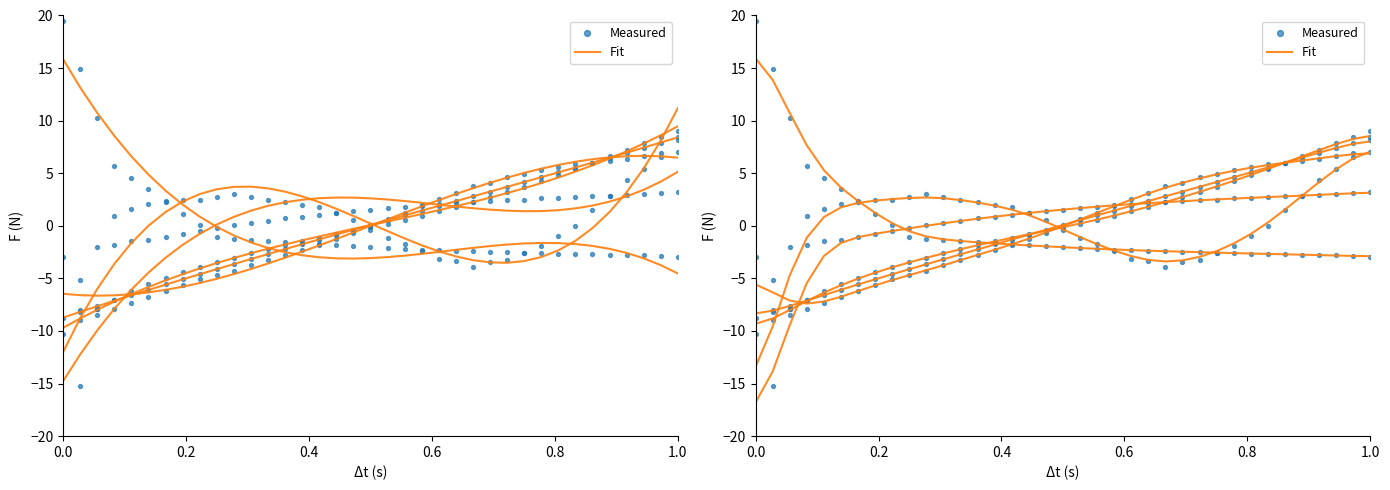

Which series has the largest Y range (max minus min)?

Measured